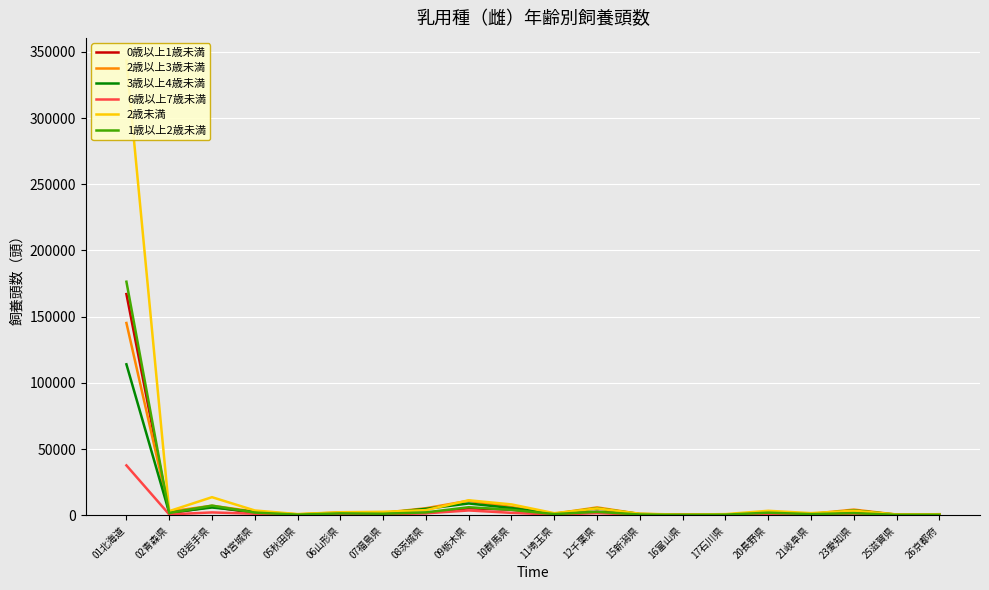

Where does the 3歳以上4歳未満 series first go above 1877?

01北海道